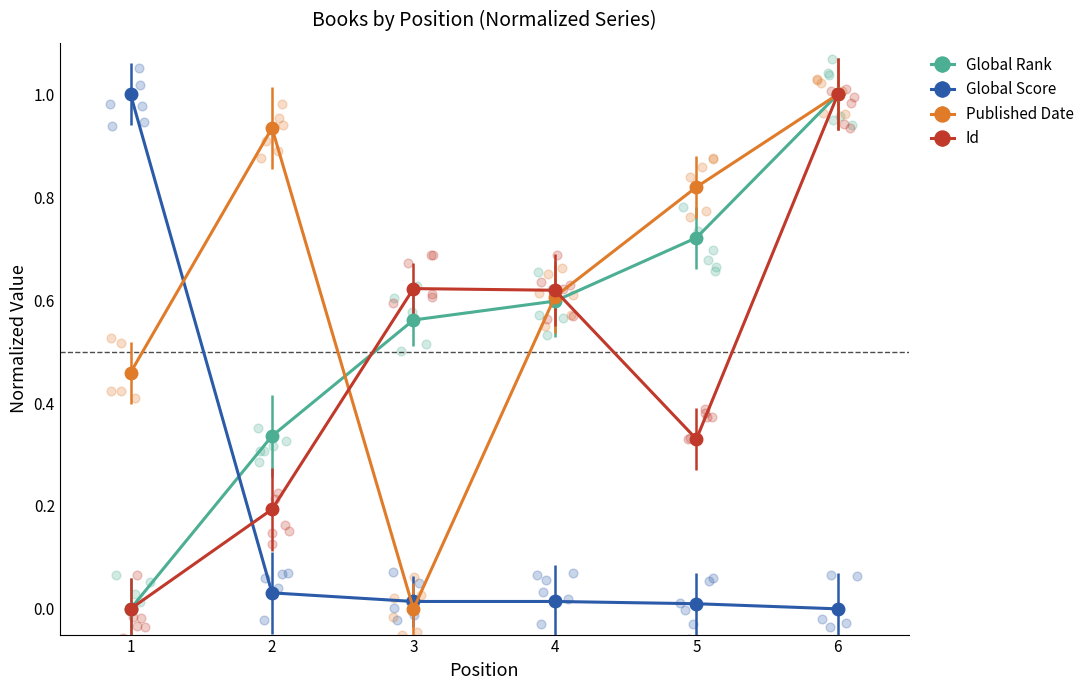

Is the value of Global Rank at 5 greater than the value of Published Date at 1?

Yes